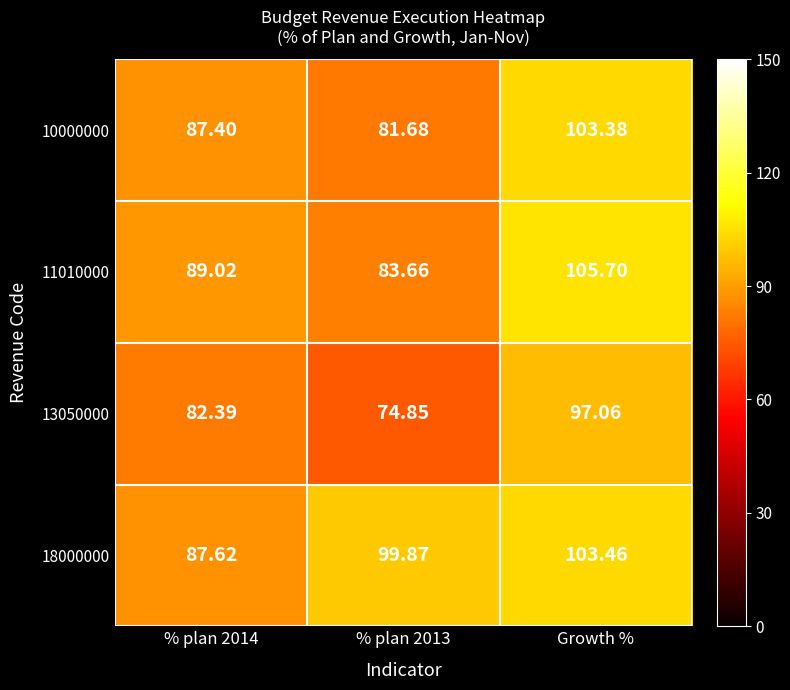

At which category is the sum across all series the highest?

Growth %